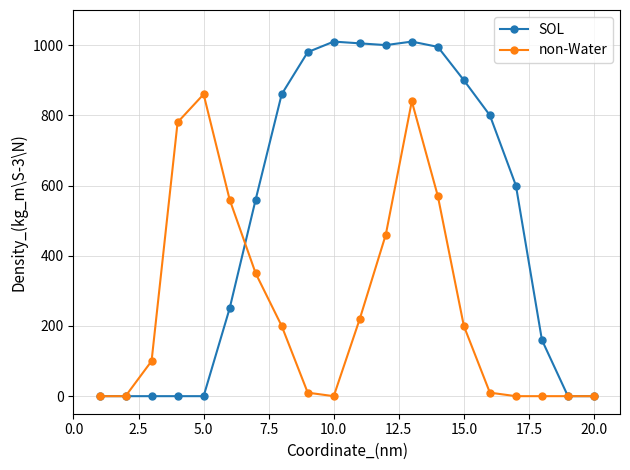

How many data points in SOL are less than 600?

10